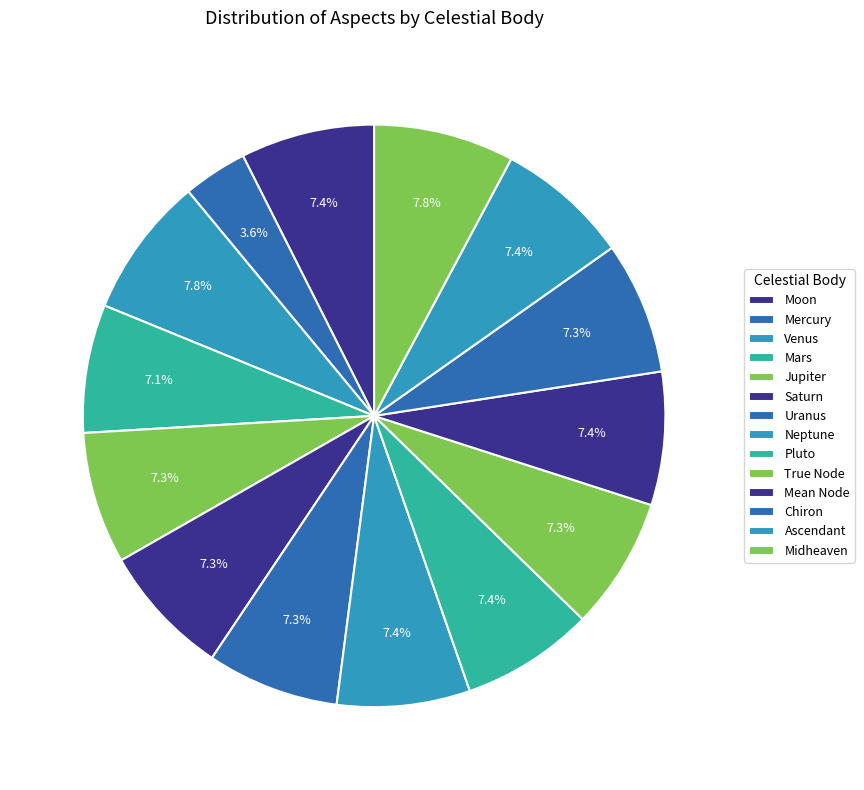

Is there a majority slice in this chart?

No